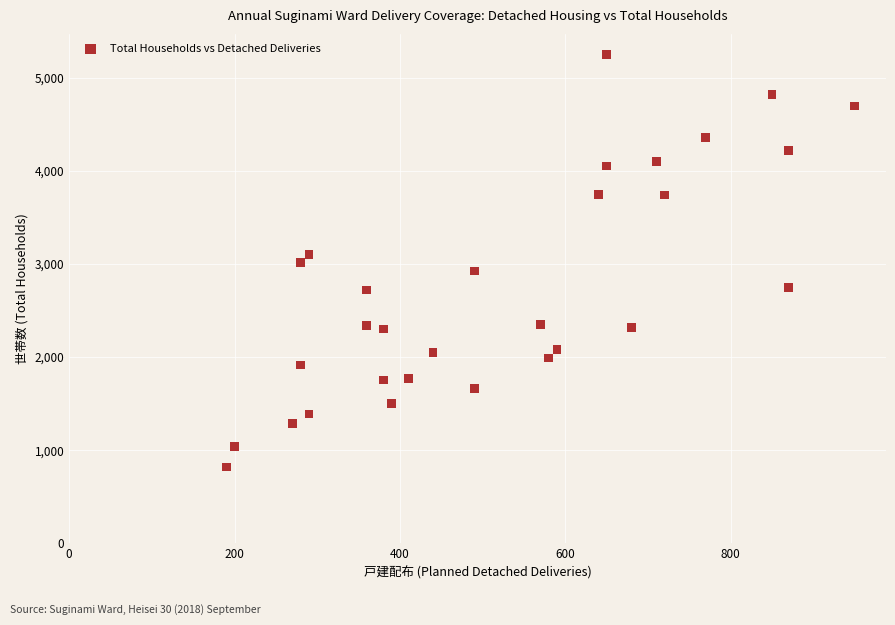

What is the range of X values (max minus min)?

760